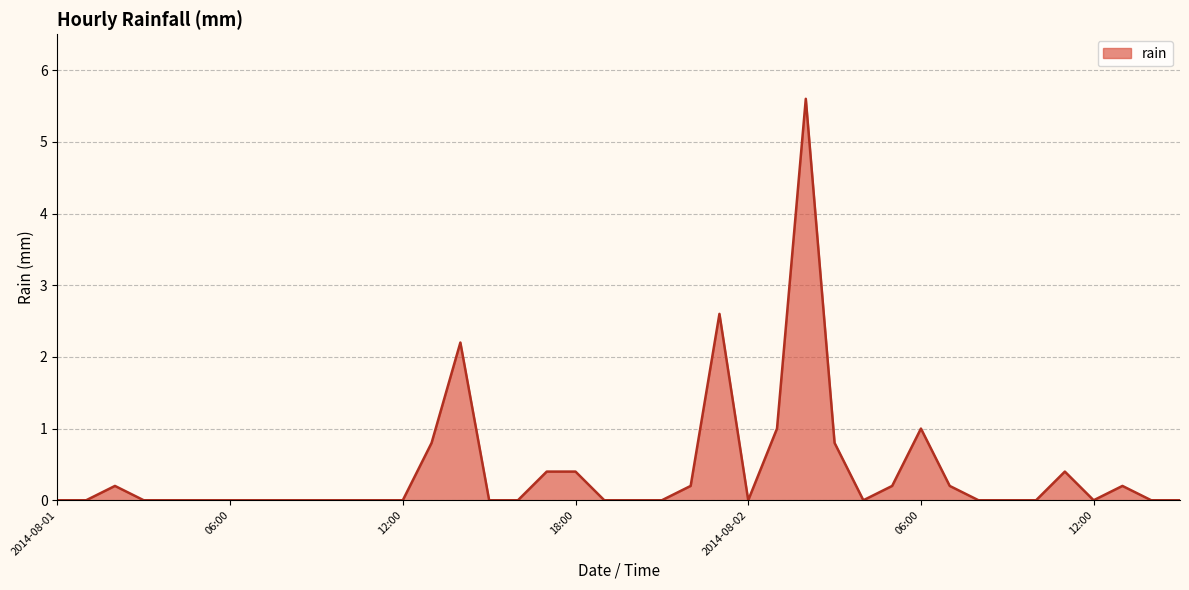

What is the greatest value displayed?

5.6